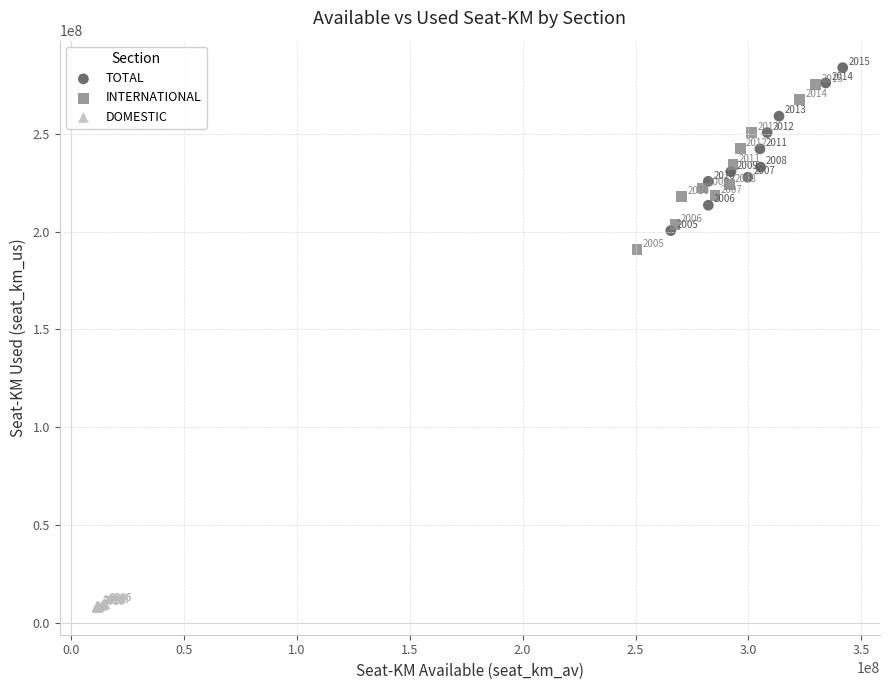

Which series has the widest spread of Y values?

INTERNATIONAL